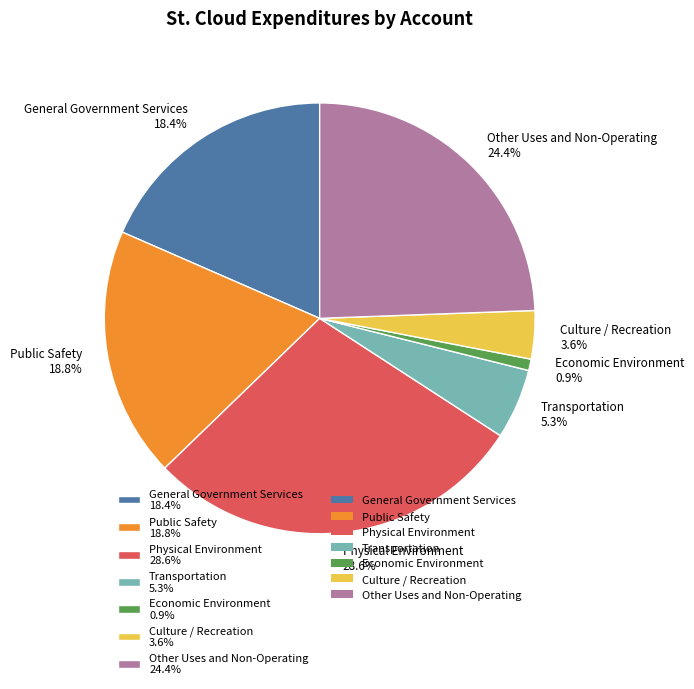

Does Economic Environment represent more than half of the total?

No